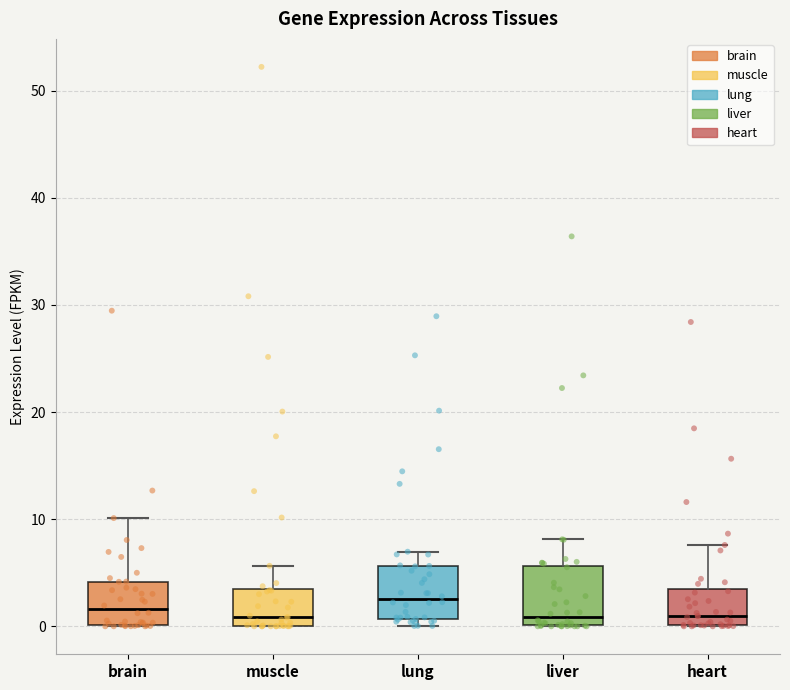

Reading left to right, transcribe this box plot: for each box, give where its median line is, the range the box spans, and where its two whiskers end, as read against the y-axis. The values are not printed on the chart, so give them approximately, as read against the axis.

brain: median 2, box 0 to 4, whiskers 0 to 10
muscle: median 1, box 0 to 3, whiskers 0 to 6
lung: median 3, box 1 to 6, whiskers 0 to 7
liver: median 1, box 0 to 6, whiskers 0 to 8
heart: median 1, box 0 to 3, whiskers 0 to 8